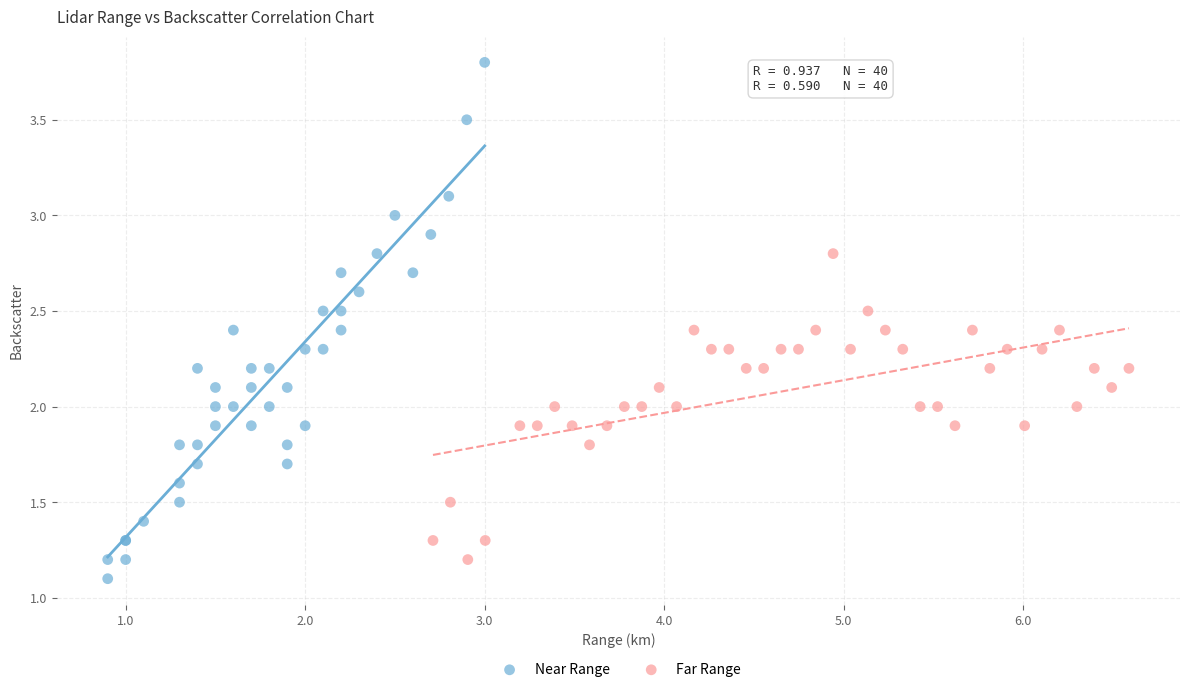

Which series has the largest Y range (max minus min)?

Near Range